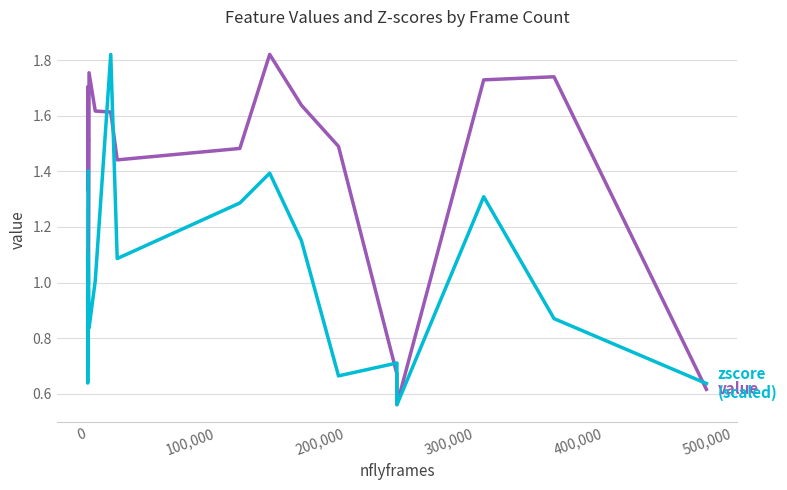

Which series has the widest spread of values?

value